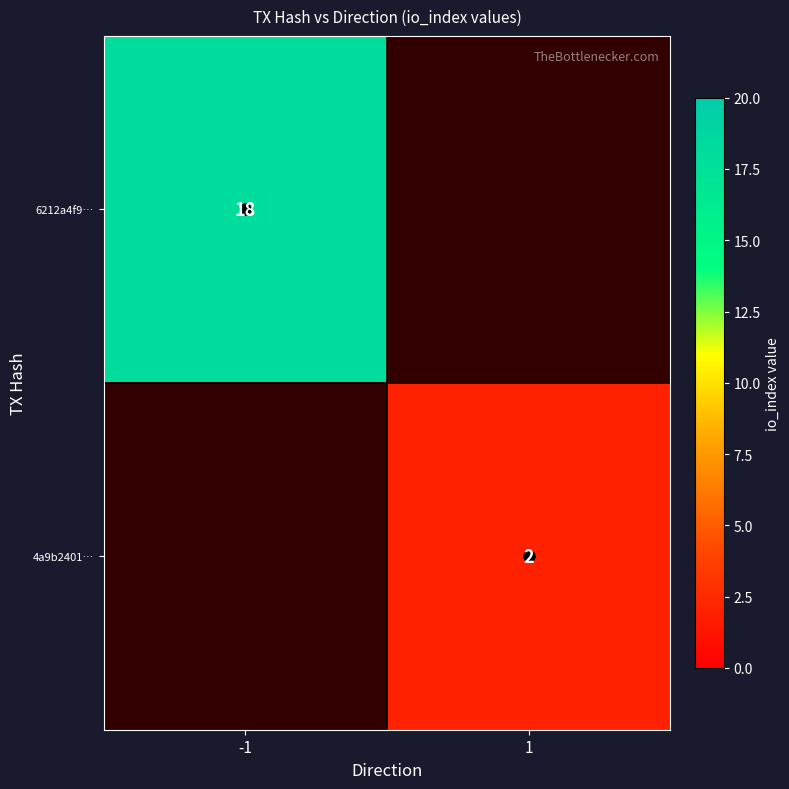

Which category has the highest value across all series?

-1